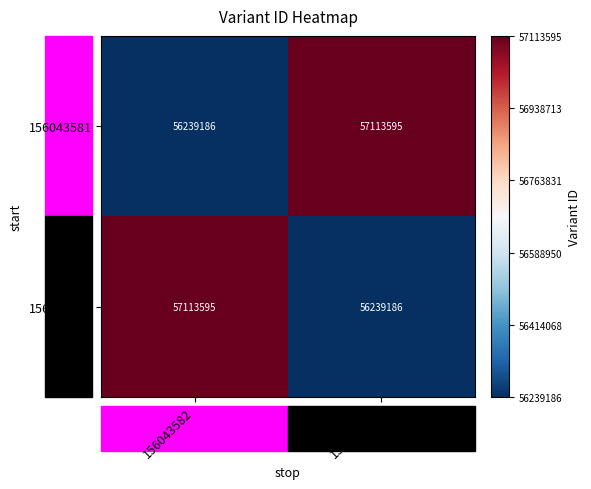

What is the sum of the 156043581 values at 156043583 and 156043582?

113352781